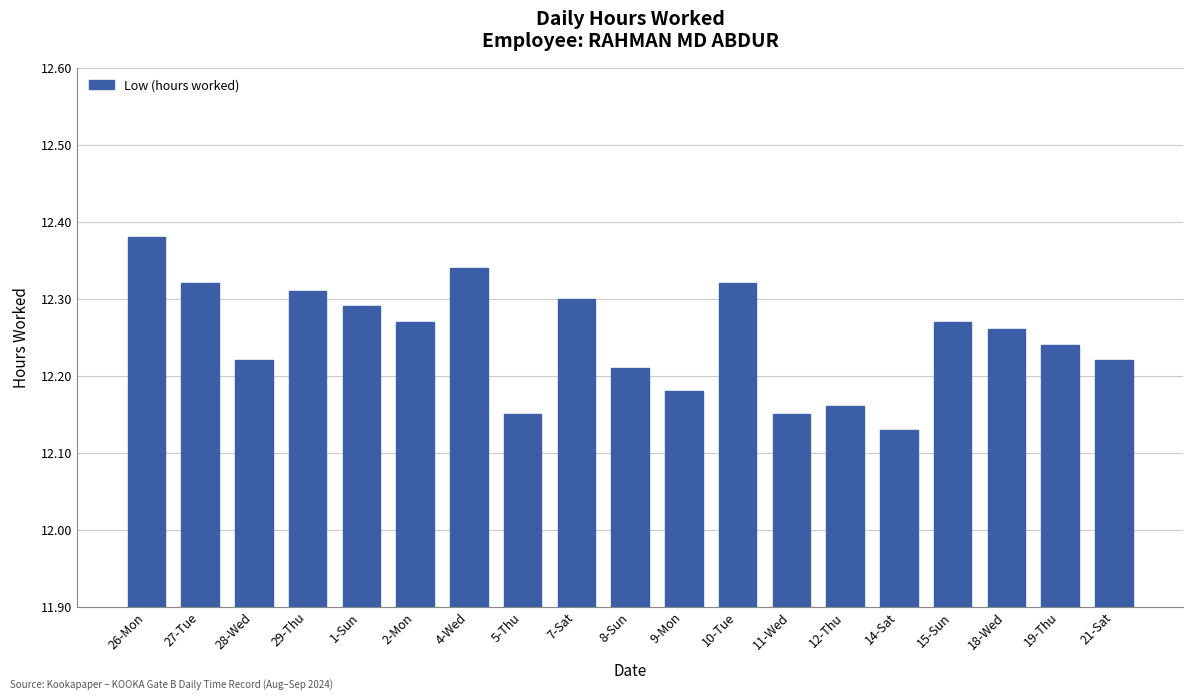

What is the sum of the values at 28-Wed and 18-Wed?

24.5